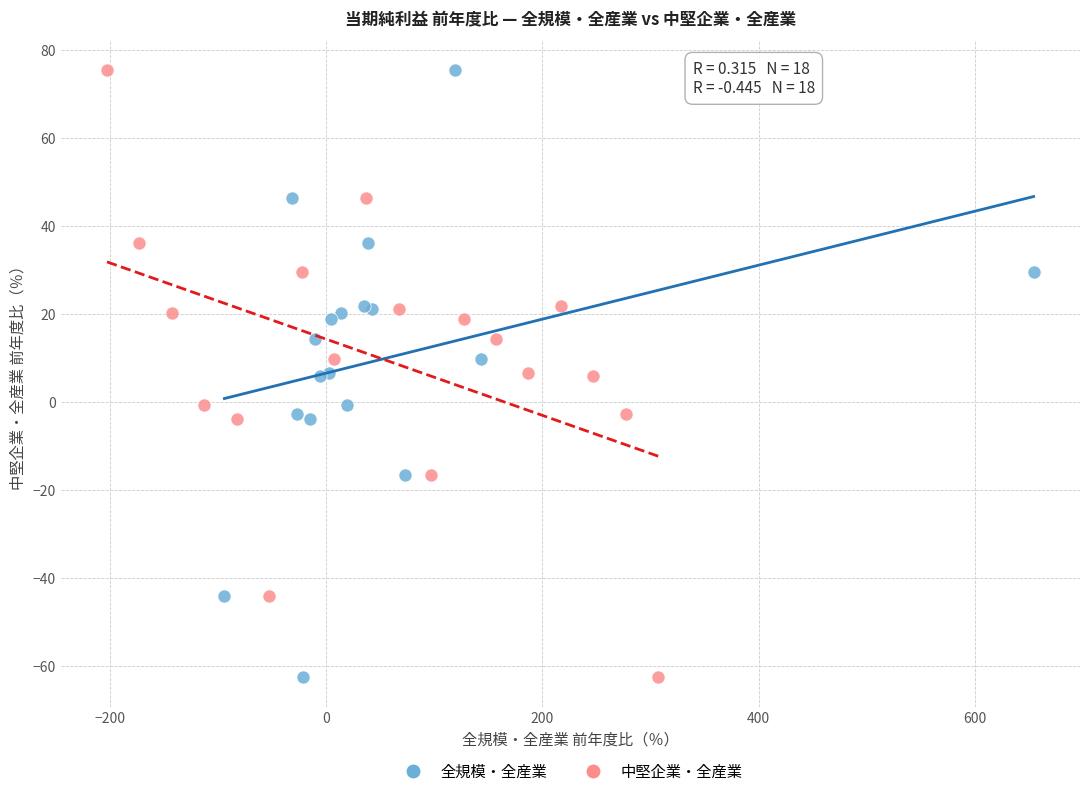

What are all the series names shown in the legend?

全規模・全産業, 中堅企業・全産業